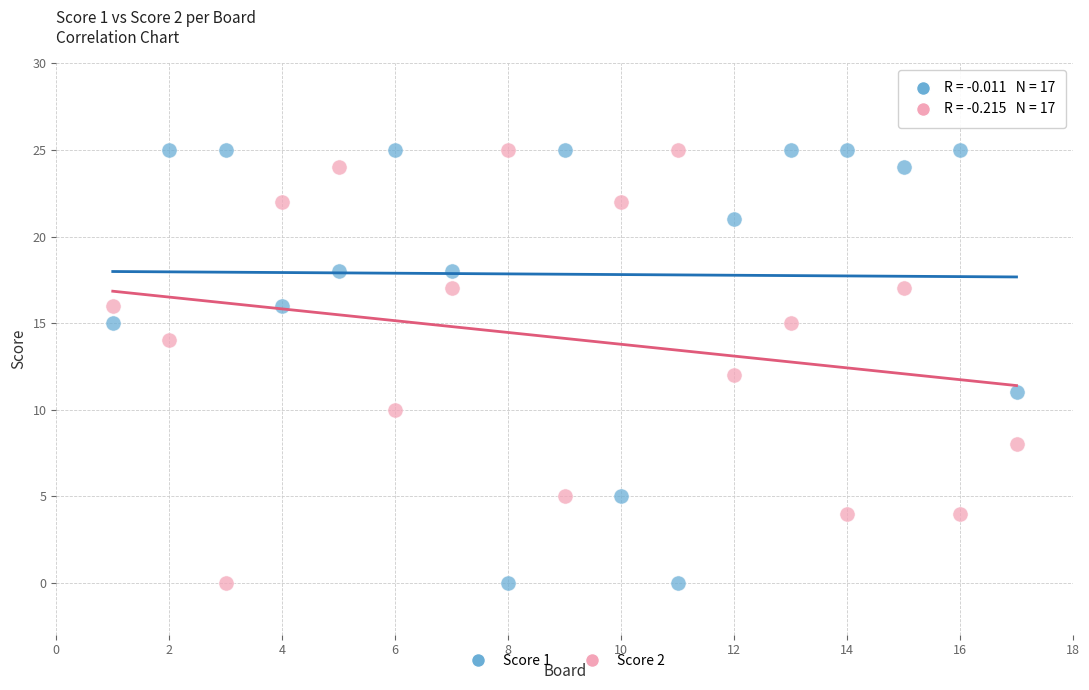

Across all data points, what is the range of Y values (max minus min)?

25